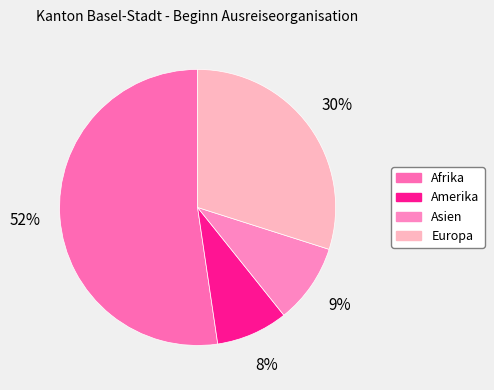

Which category has the smallest portion of the pie?

Amerika